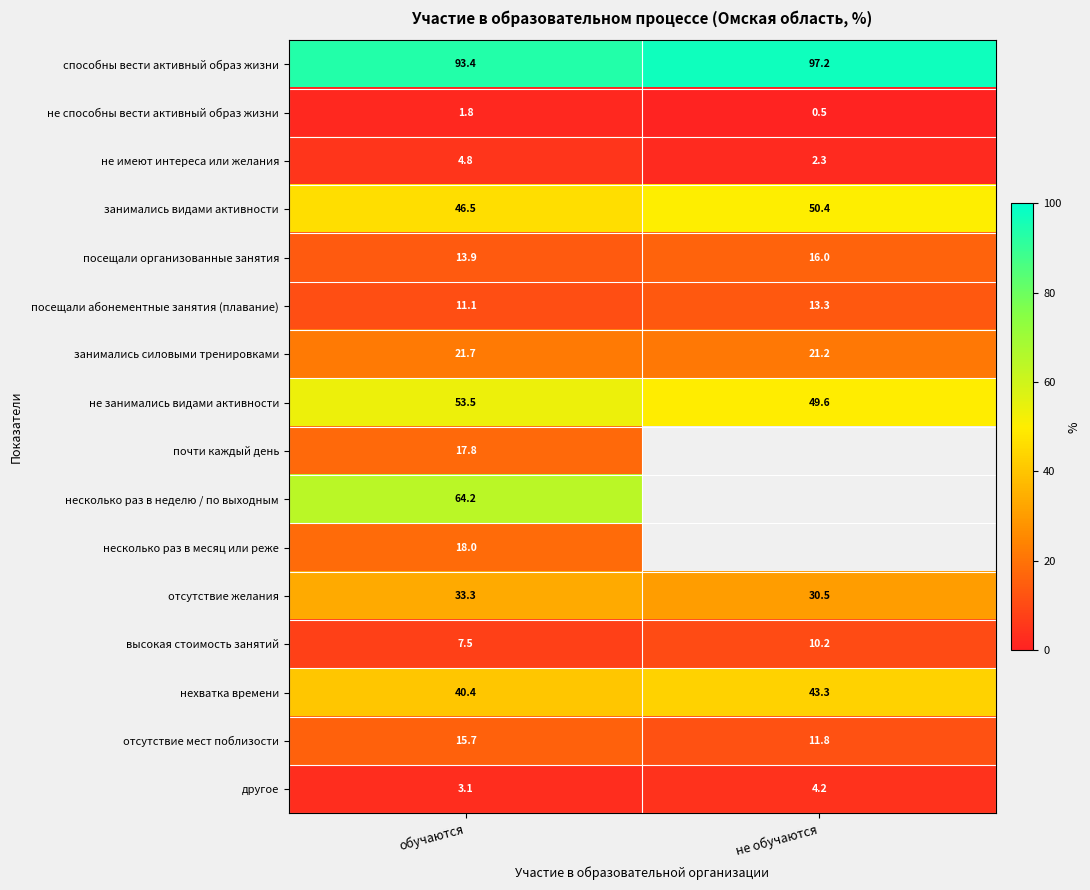

Is the value of высокая стоимость занятий at не обучаются greater than the value of занимались силовыми тренировками at обучаются?

No